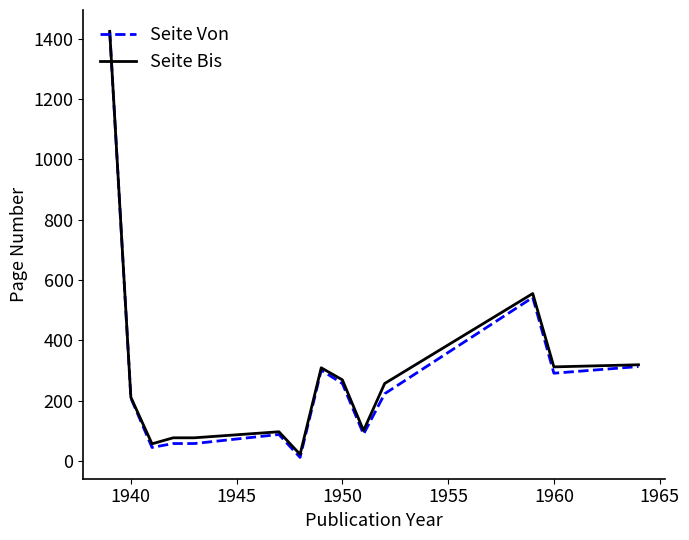

What is the maximum value for Seite Von?

1423